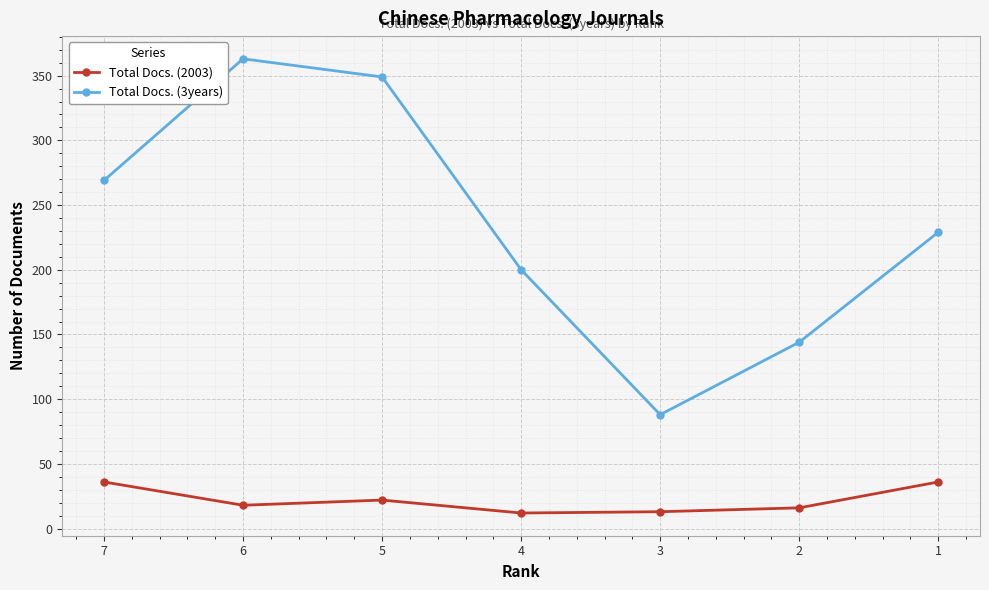

What is the minimum value shown in the chart?

12